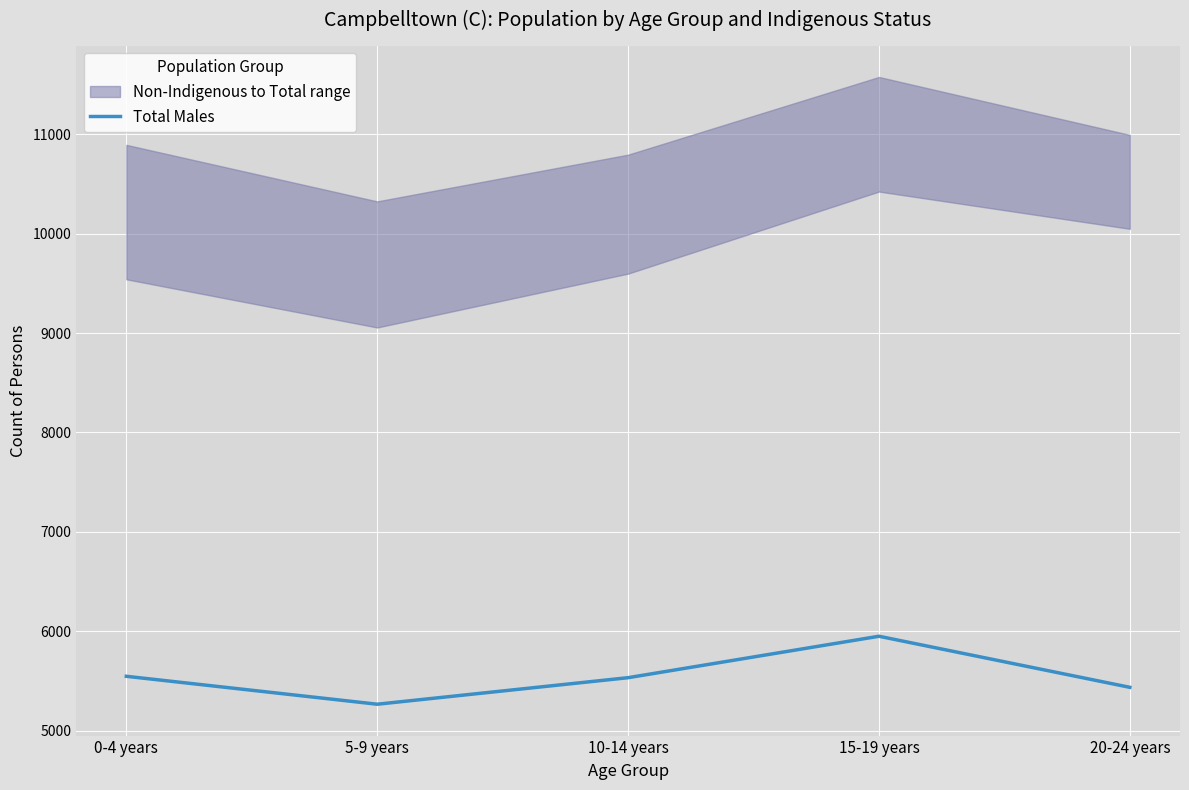

What is the value of the 1st point from the left?

5546